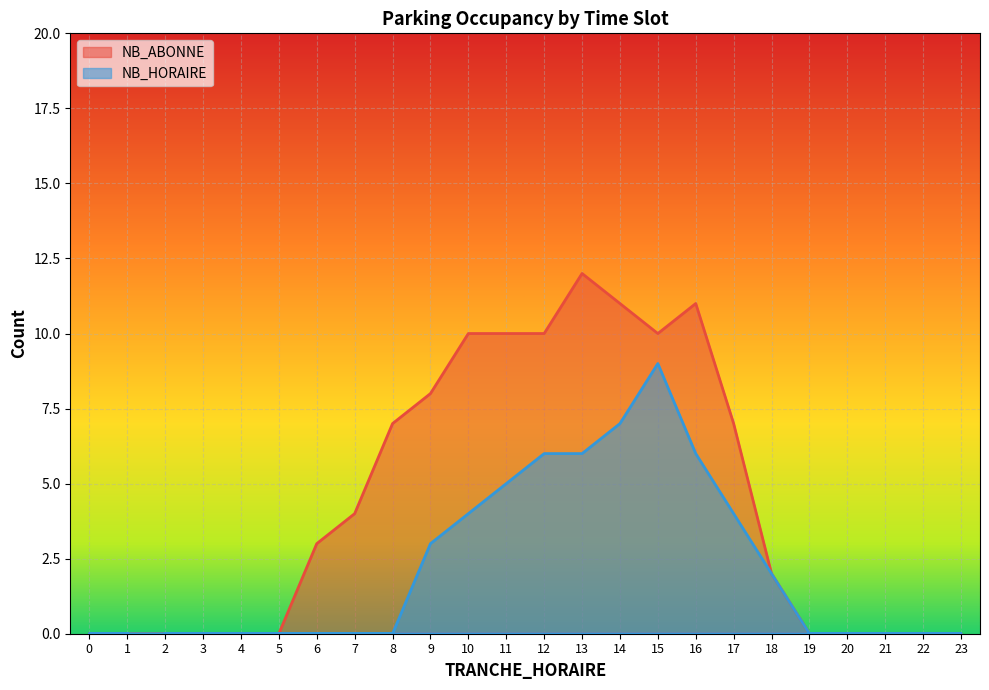

Which series has the largest total across all categories?

NB_ABONNE